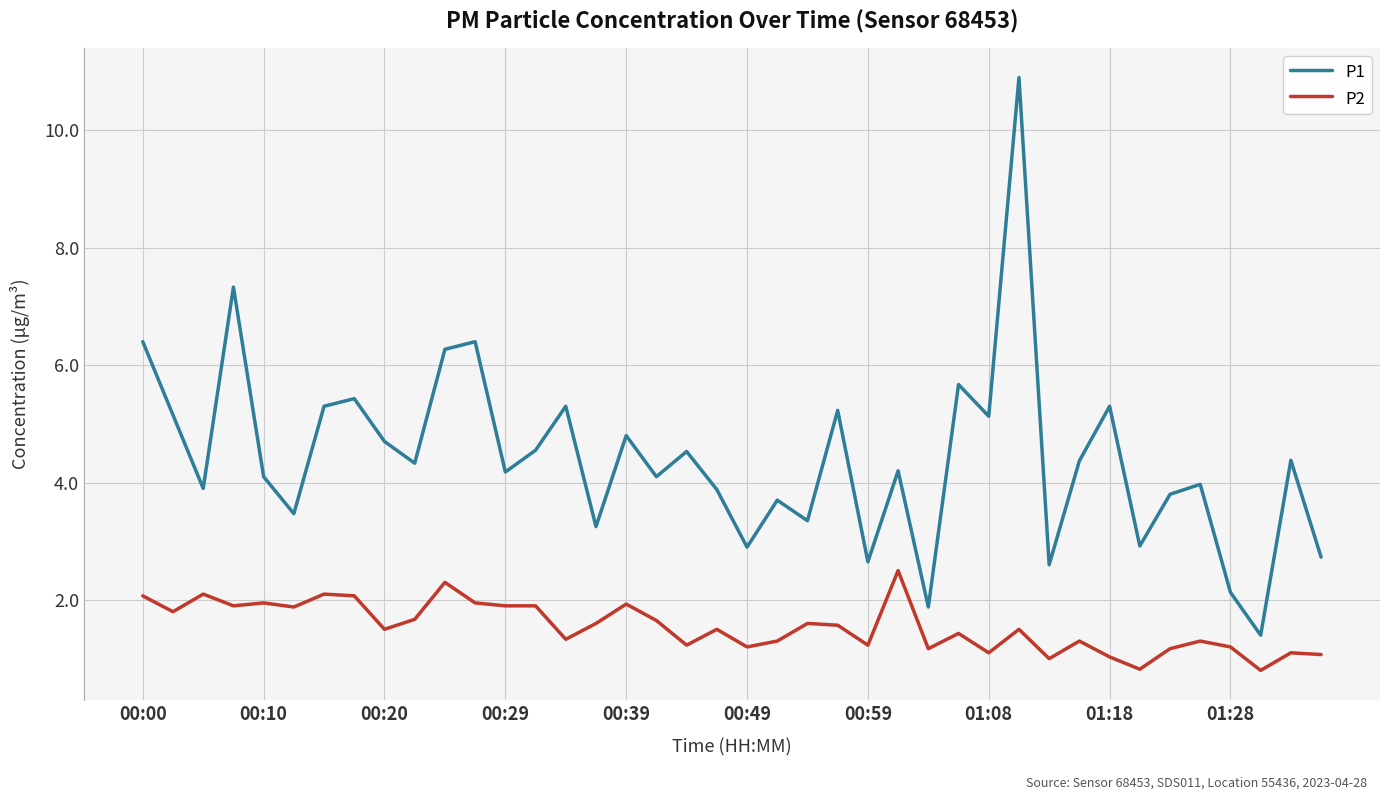

True or false: P2 and P1 cross at least once.

False